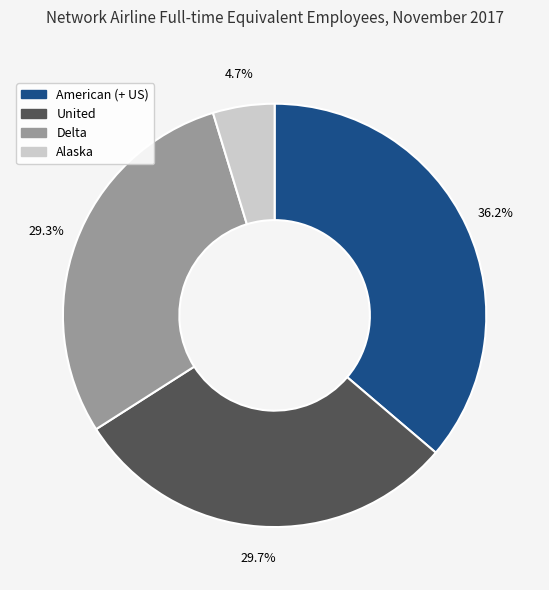

True or false: United accounts for 30% of the total.

True